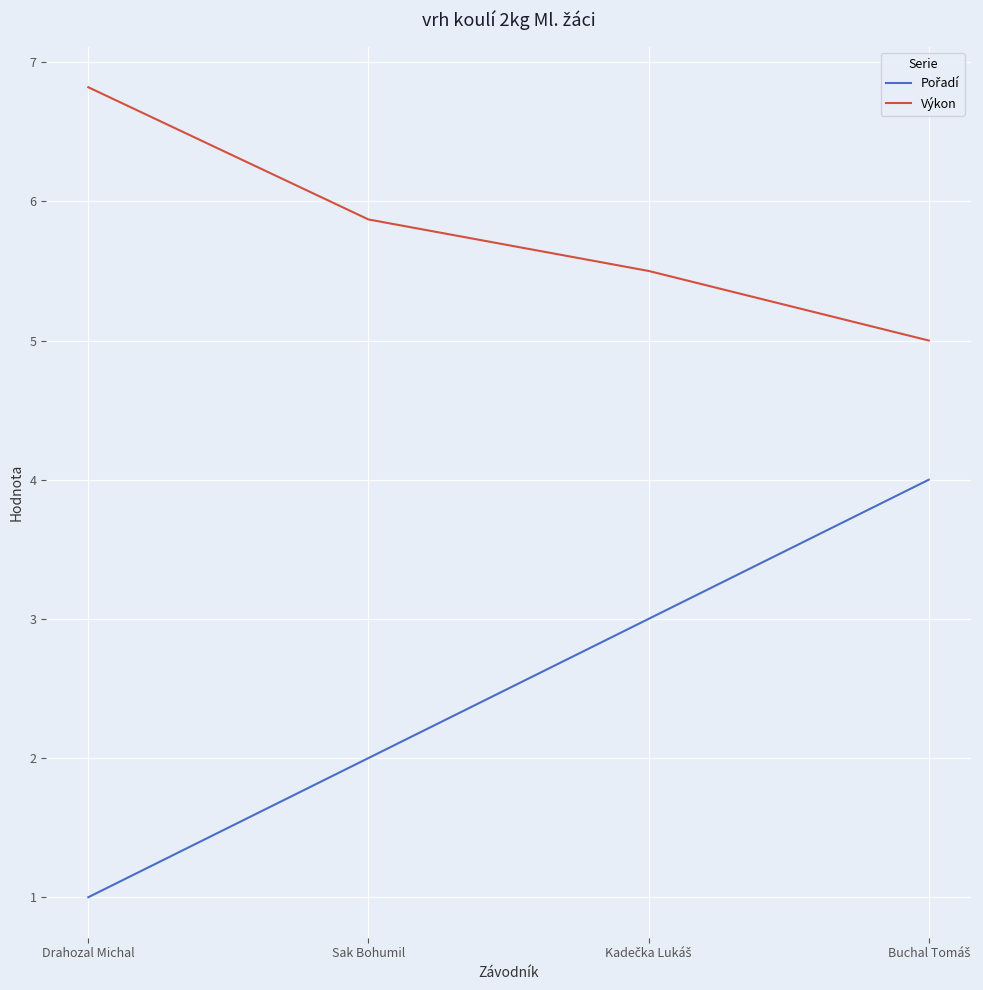

What is the average value of the Výkon series?

5.8